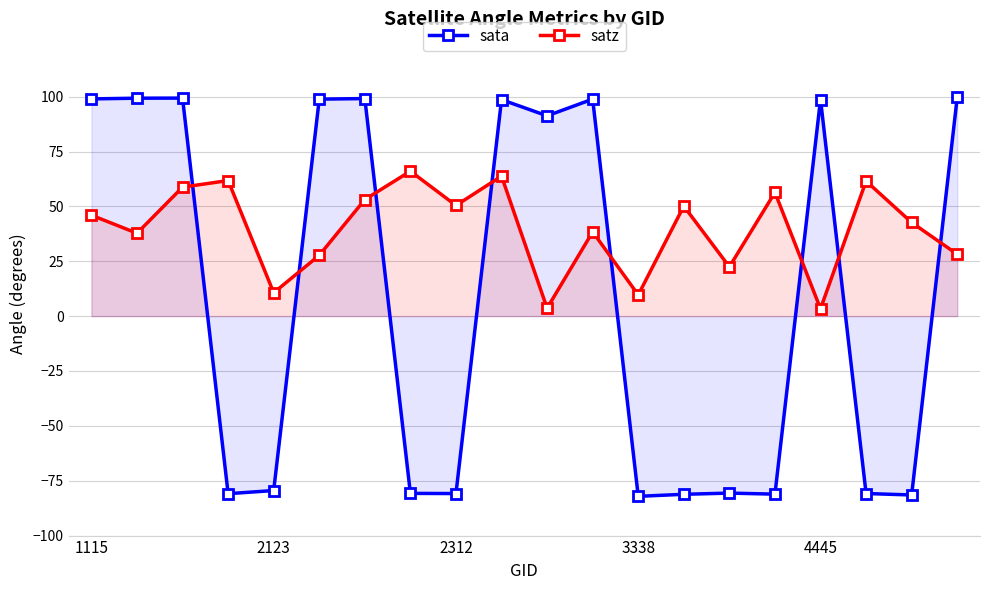

Reading left to right, extract all data points from this chart.

sata: 99.0	99.3	99.3	-80.9	-79.5	98.9	99.1	-80.8	-80.8	98.6	91.3	98.9	-82.1	-81.2	-80.6	-81.1	98.7	-80.8	-81.5	99.7
satz: 46.0	37.8	58.8	61.8	10.6	27.7	53.1	66.0	50.4	63.8	3.6	38.4	9.7	50.1	22.5	56.4	3.4	61.5	42.7	28.2